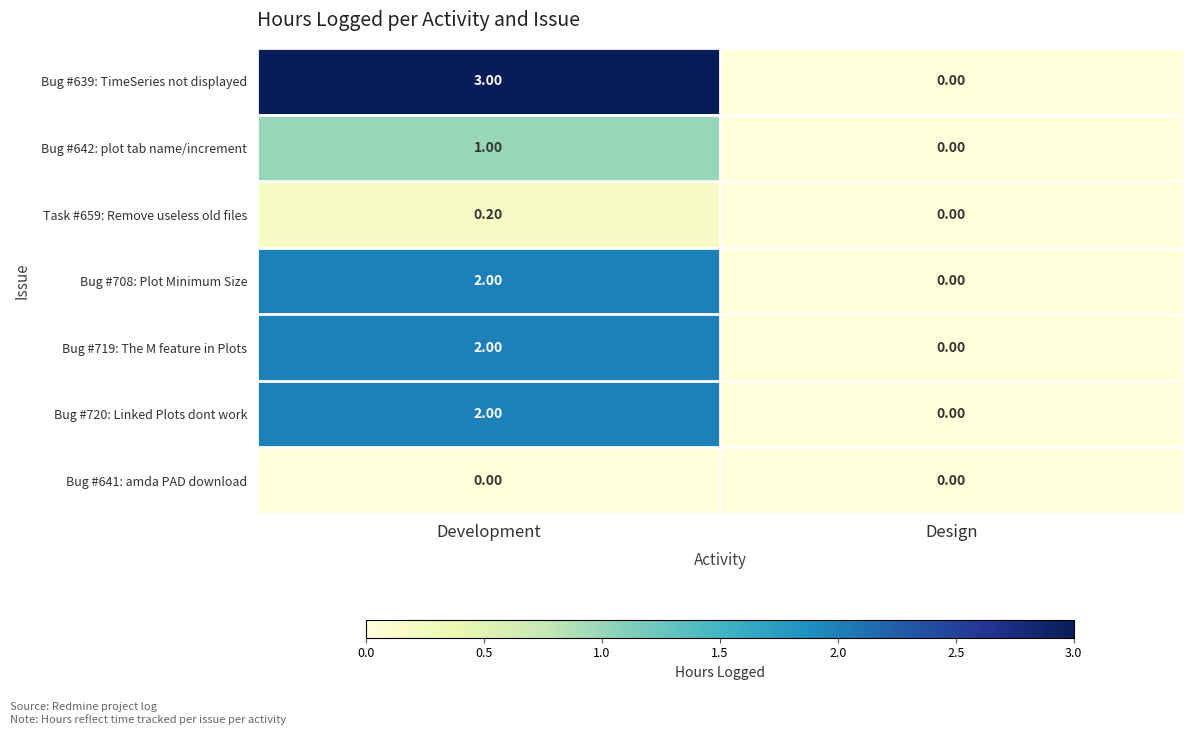

Rank the categories by Bug #720: Linked Plots dont work value from highest to lowest.

Development, Design